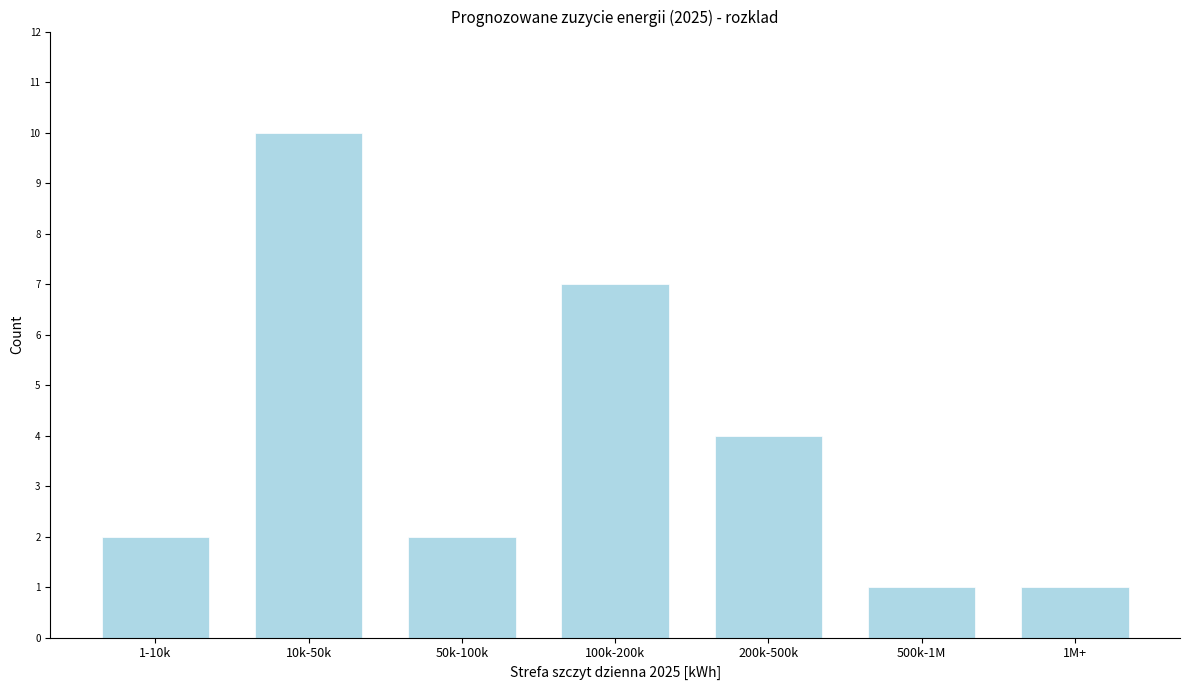

Reading left to right, transcribe all the data shown in this chart.

1-10k=2	10k-50k=10	50k-100k=2	100k-200k=7	200k-500k=4	500k-1M=1	1M+=1